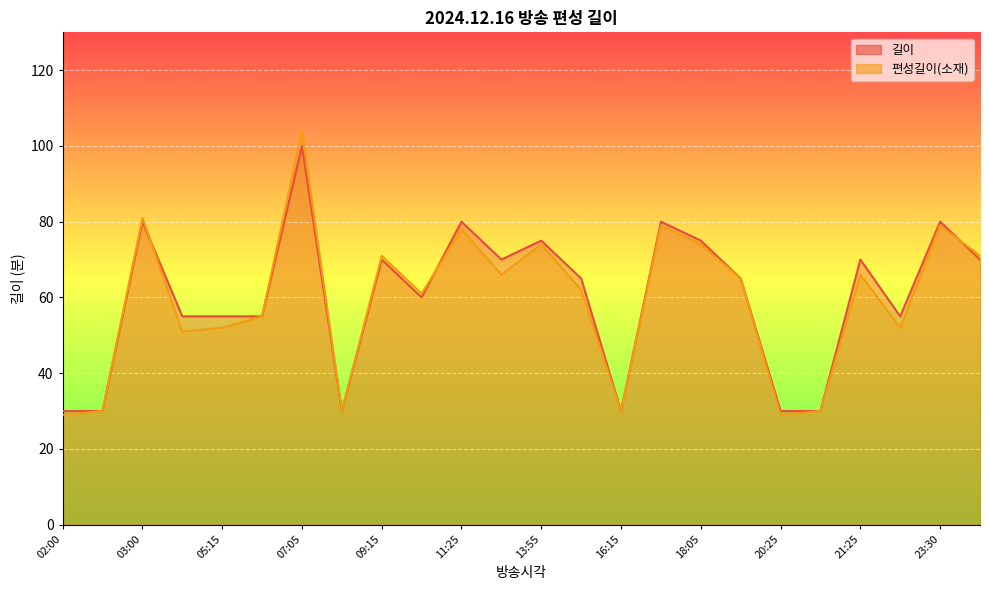

Count the number of data series in this chart.

2